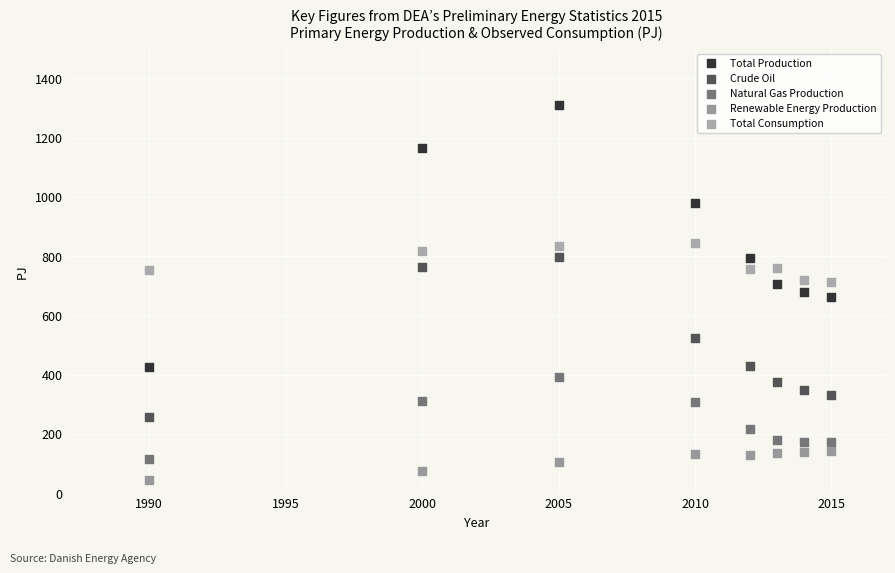

What is the X range (max minus min) for the scatter plot?

25.0